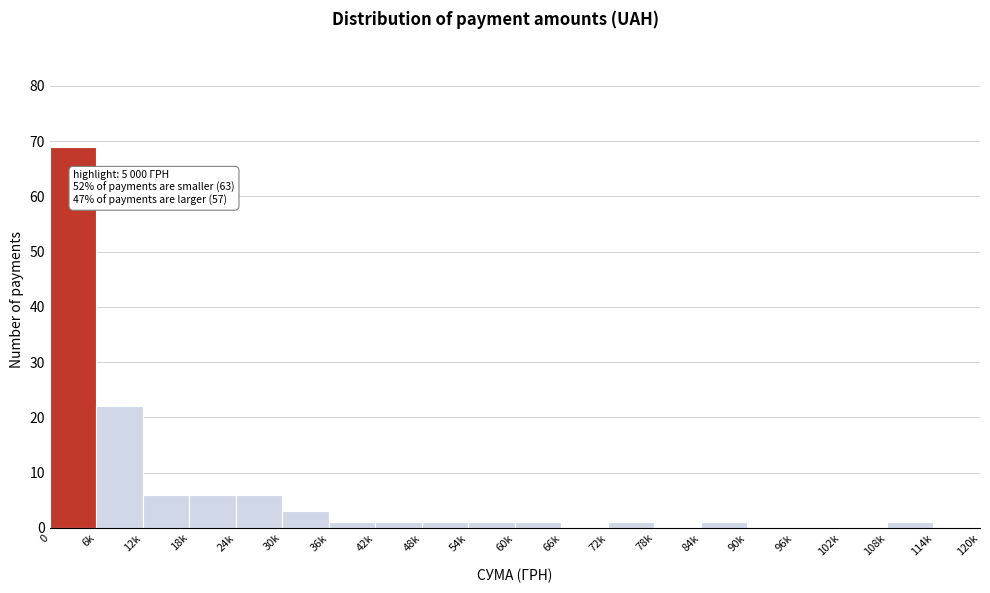

Reading right to left, what are all the values shown in this chart?

114k=0	108k=1	102k=0	96k=0	90k=0	84k=1	78k=0	72k=1	66k=0	60k=1	54k=1	48k=1	42k=1	36k=1	30k=3	24k=6	18k=6	12k=6	6k=22	0=69